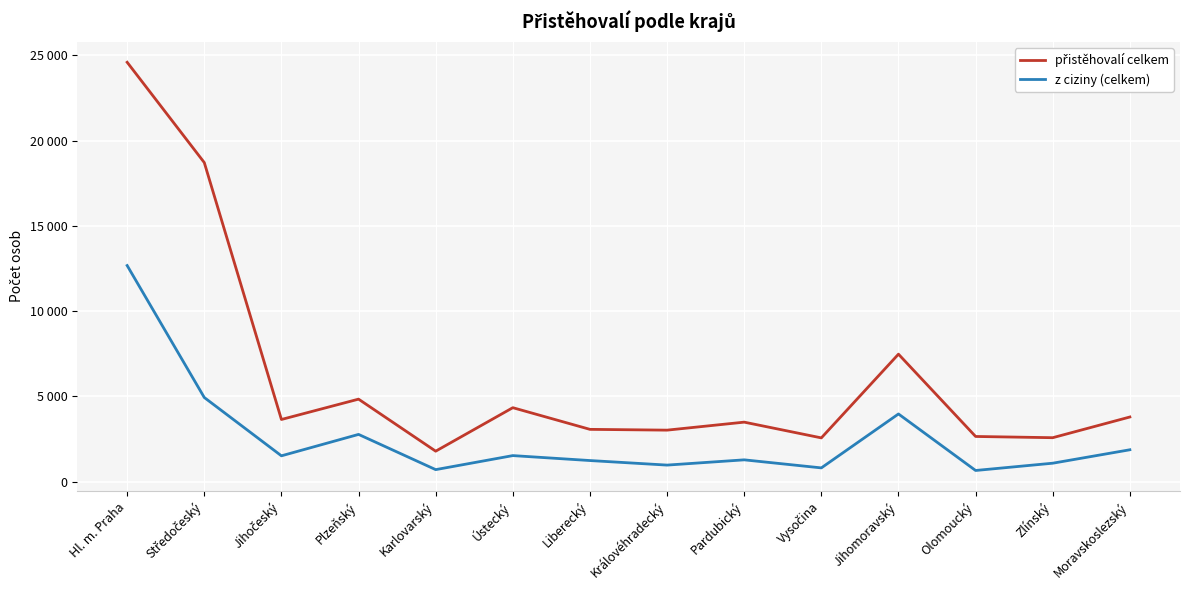

Does the chart display data point markers on the line(s)?

No